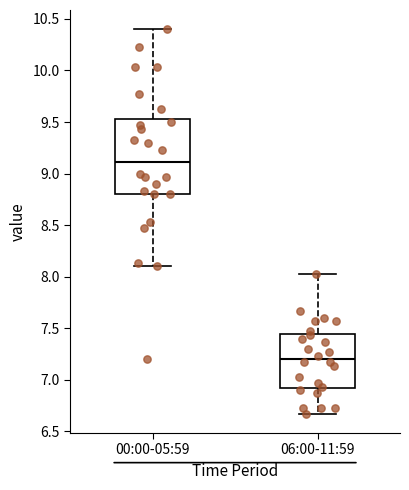

Which box has the highest median line?

00:00-05:59